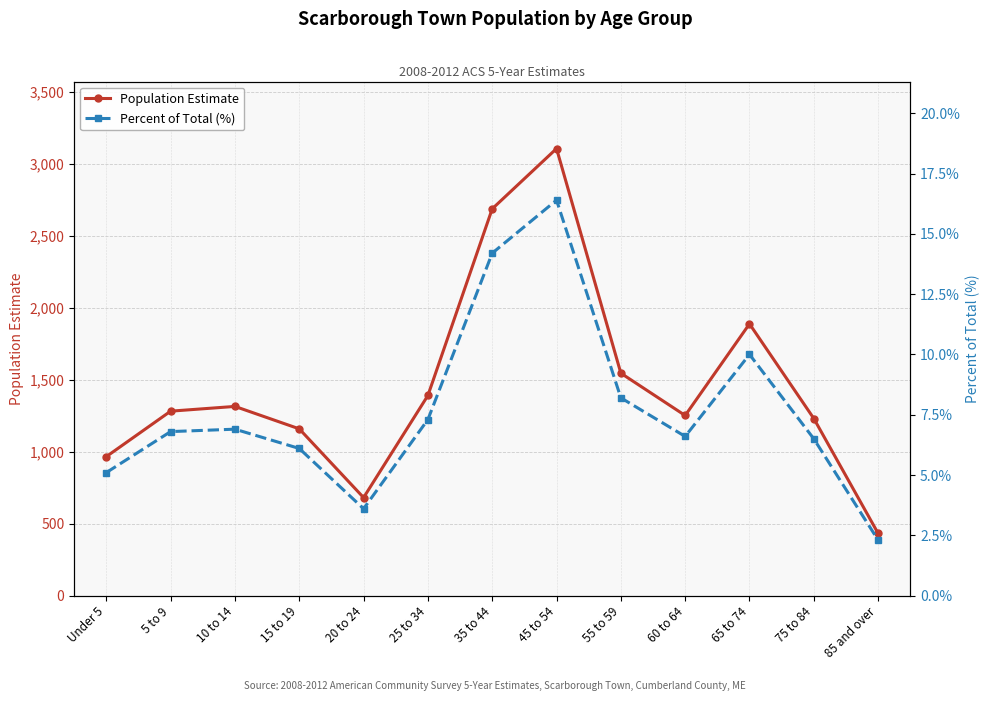

Between 35 to 44 and 60 to 64, which series saw the biggest shift?

Population Estimate